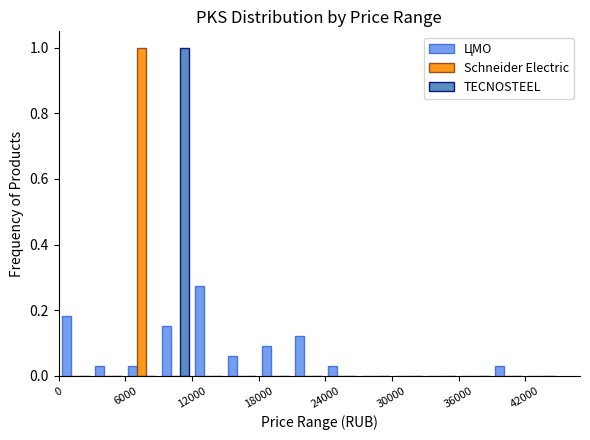

What is the greatest value displayed?

1.0